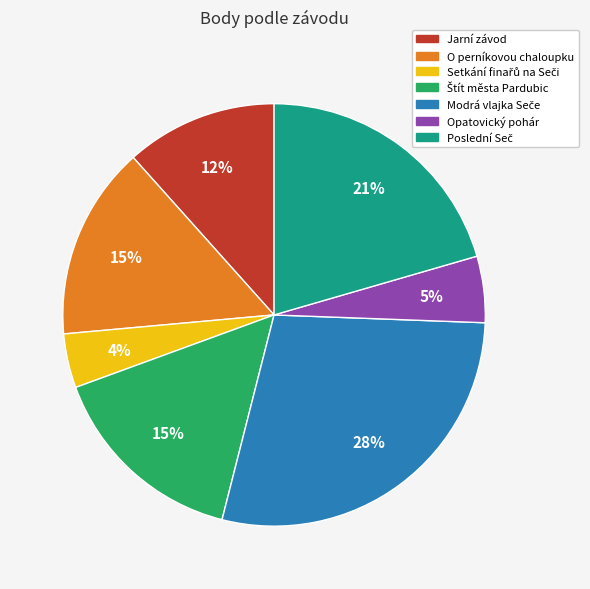

True or false: O perníkovou chaloupku accounts for 3% of the total.

False